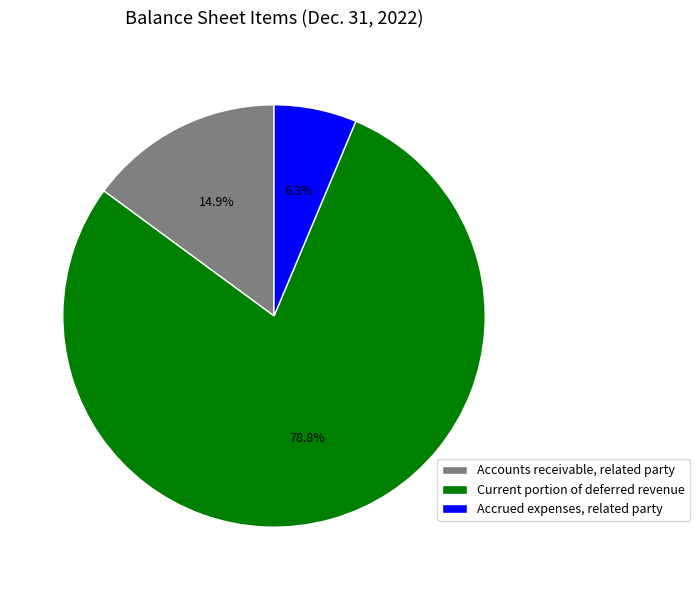

To the nearest percent, what is the difference between the Current portion of deferred revenue and Accounts receivable, related party slice percentages?

64%